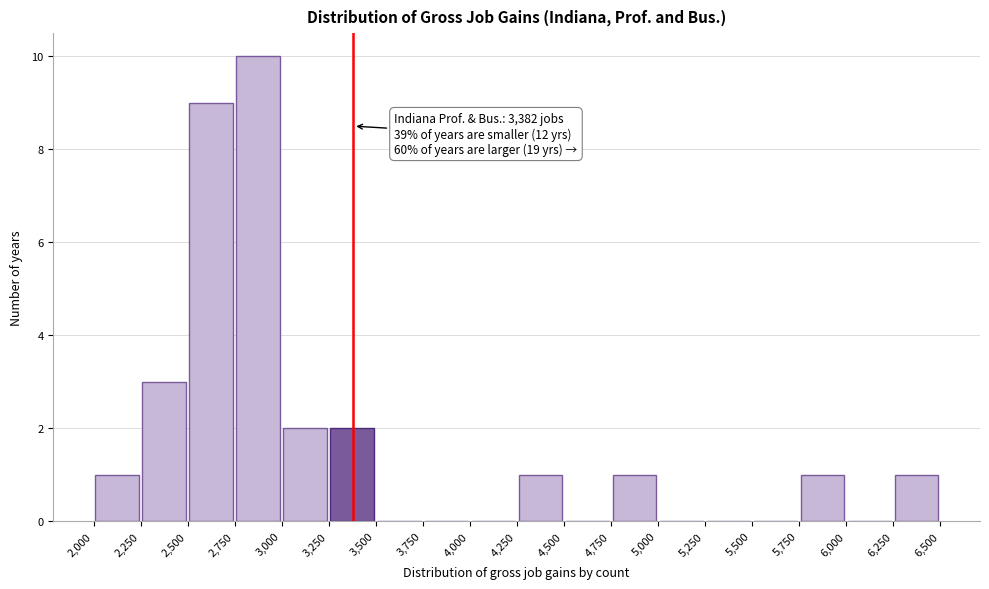

Over which range of the x-axis is the bar tallest?

2,750 to 3,000